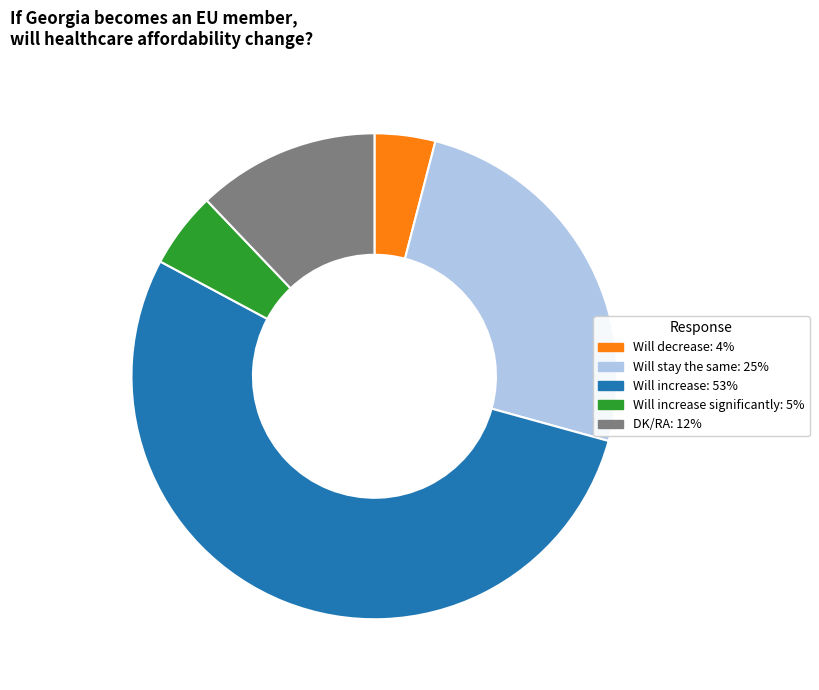

Is there a majority slice in this chart?

Yes